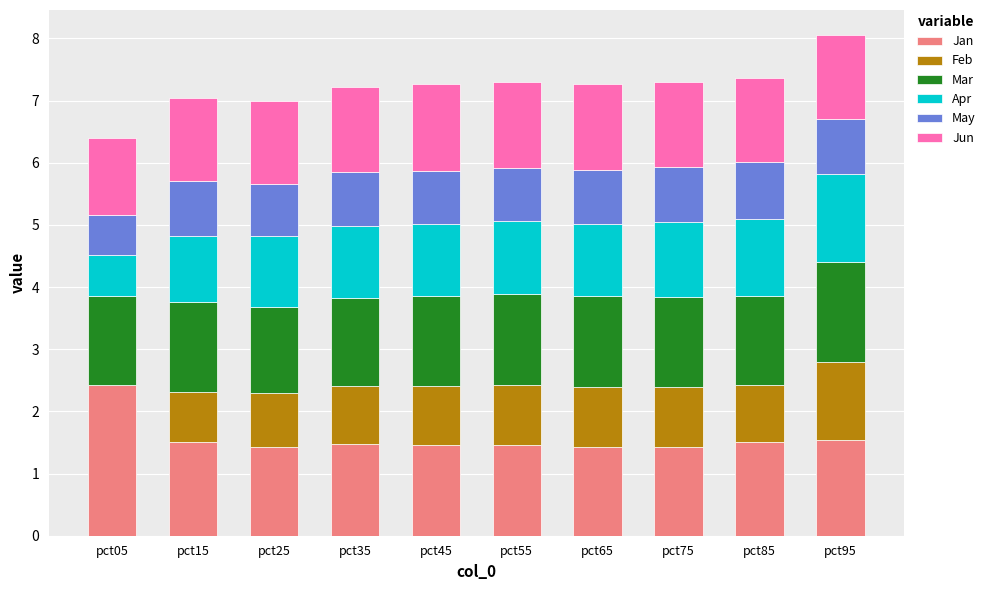

What is the sum of all May values?

8.5